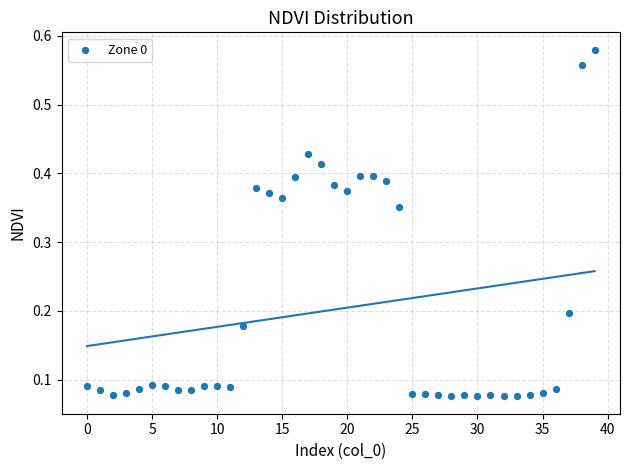

What is the range of Y values (max minus min)?

0.5